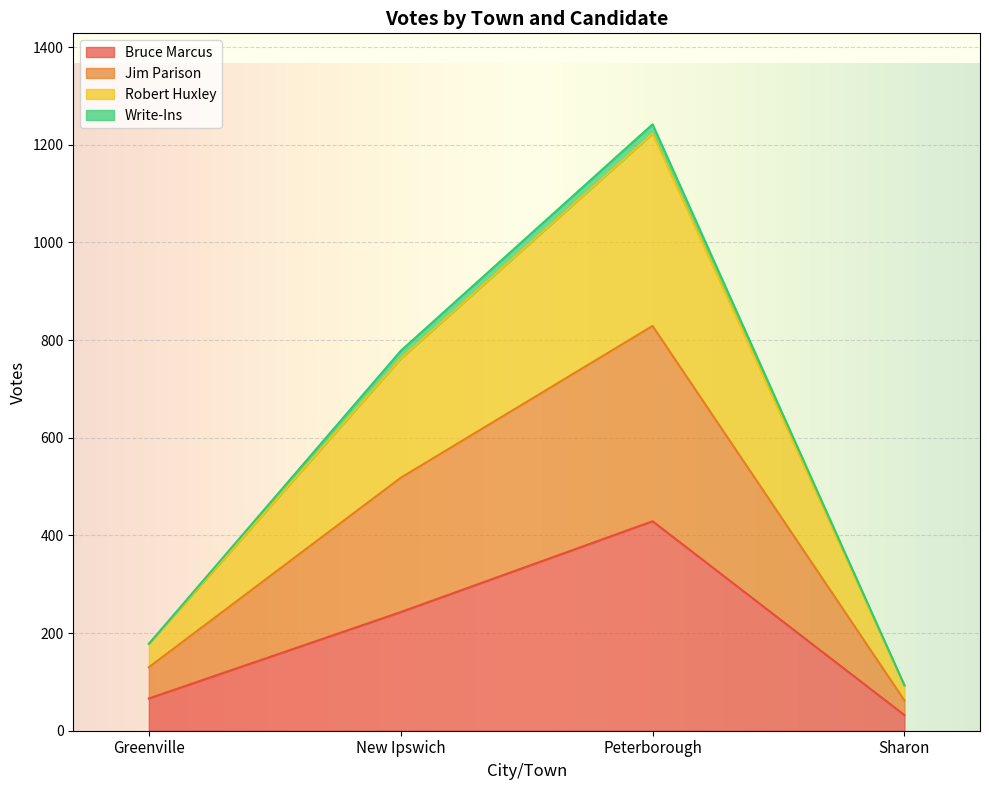

Rank the categories by Bruce Marcus value from lowest to highest.

Sharon, Greenville, New Ipswich, Peterborough